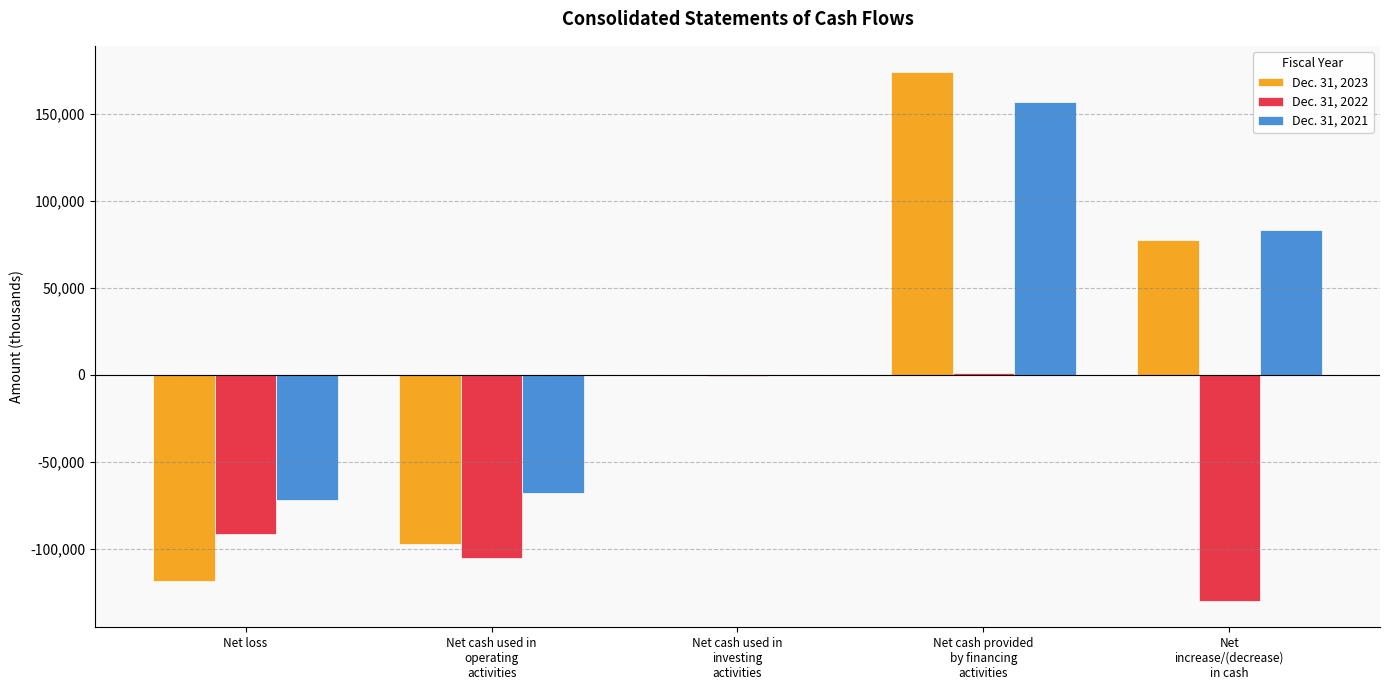

Reading left to right, list all the values displayed in this chart.

Dec. 31, 2023: Net loss=-118464	Net cash used in
operating
activities=-97376	Net cash used in
investing
activities=-64	Net cash provided
by financing
activities=173830	Net
increase/(decrease)
in cash=77257
Dec. 31, 2022: Net loss=-91505	Net cash used in
operating
activities=-105451	Net cash used in
investing
activities=-596	Net cash provided
by financing
activities=1040	Net
increase/(decrease)
in cash=-129966
Dec. 31, 2021: Net loss=-71742	Net cash used in
operating
activities=-67745	Net cash used in
investing
activities=-334	Net cash provided
by financing
activities=156646	Net
increase/(decrease)
in cash=82991